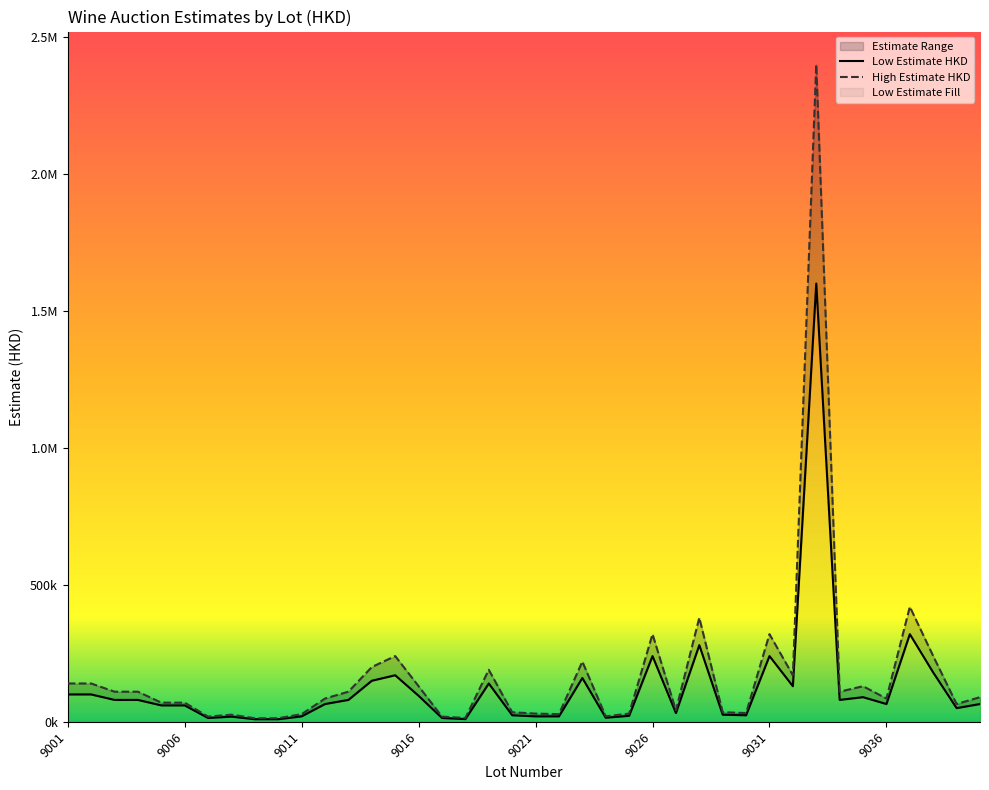

Is it true that High Estimate HKD equals 380000 at 9028?

True